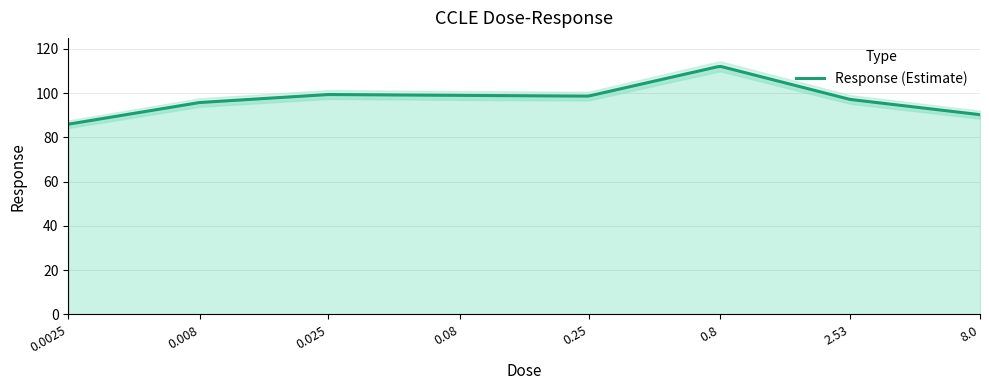

What is the value of the 3rd point from the left?

99.4